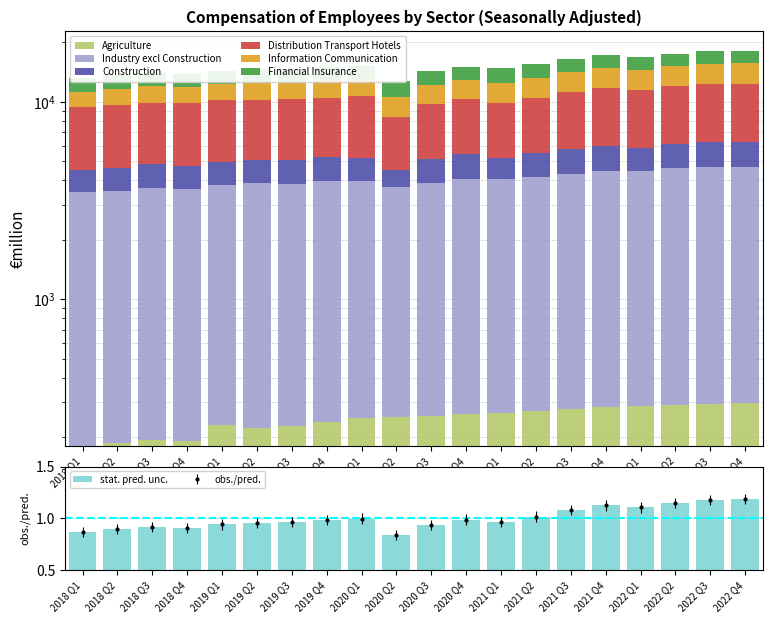

What is the total value across all series at 2018 Q4?

13885.7